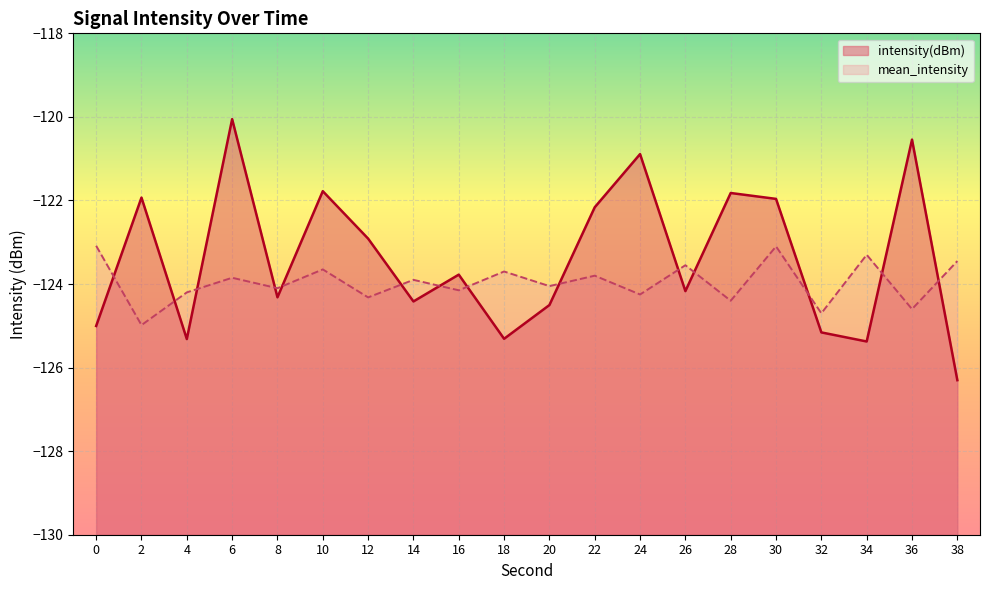

The value of intensity(dBm) at 30 is -122.0. True or false?

True